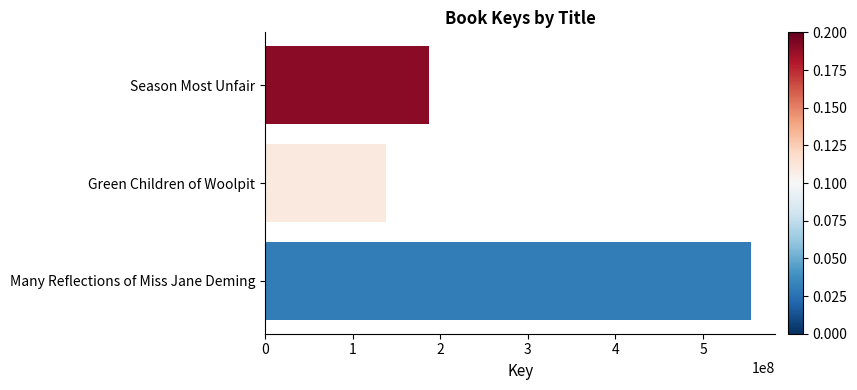

What is the change in value from Green Children of Woolpit to Many Reflections of Miss Jane Deming?

+416740787